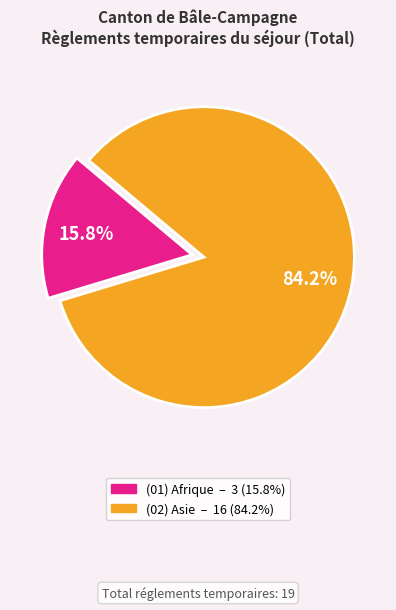

Is there any slice that represents more than half of the pie?

Yes